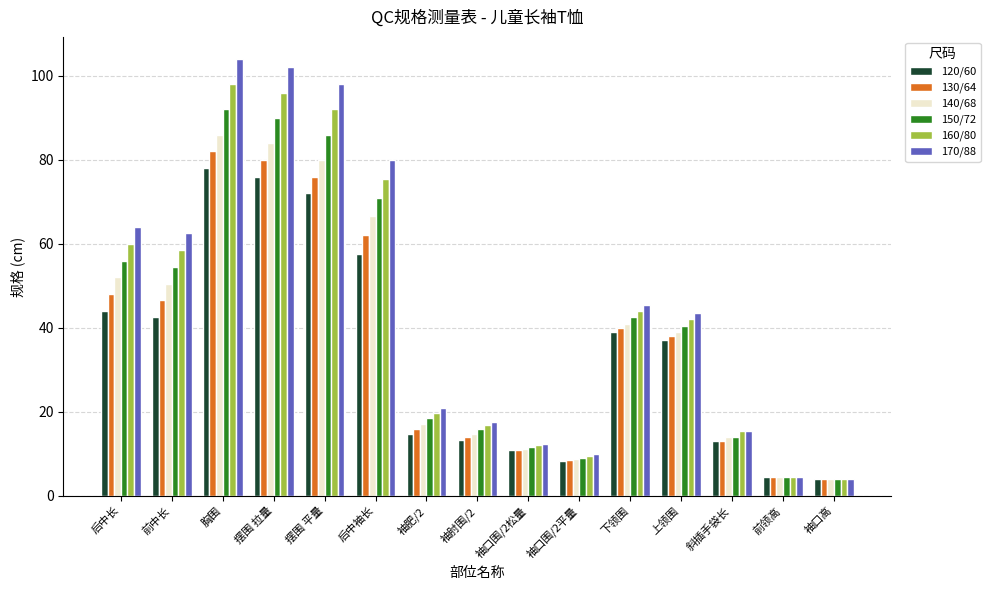

Which series changed the most between 前中长 and 摆围 平量?

170/88